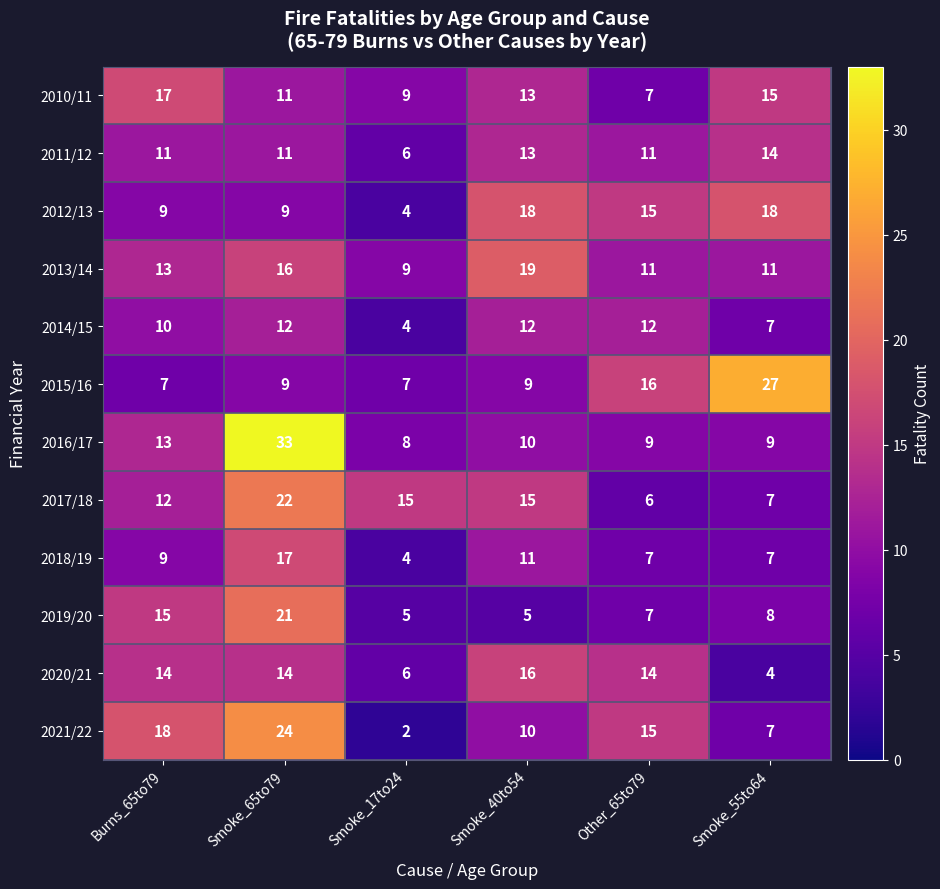

Count the number of categories in the chart.

6